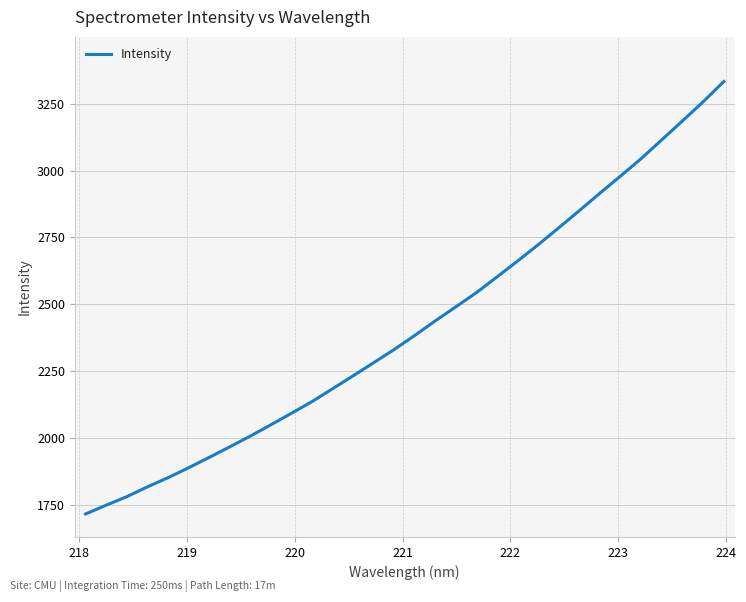

What is the minimum value shown in the chart?

1717.6